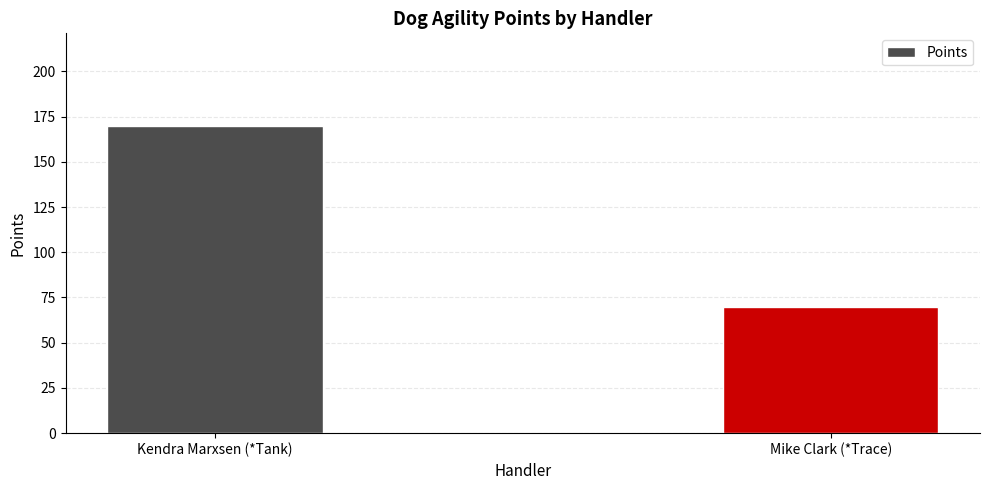

What is the smallest value displayed?

70